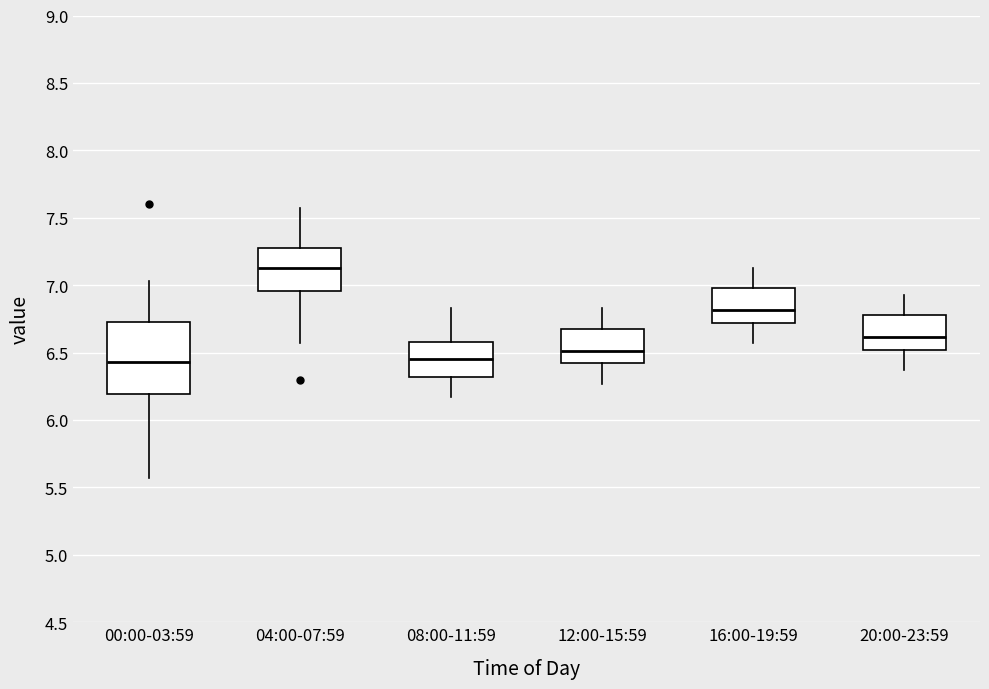

Which box is the tallest, from its lower edge to its upper edge?

00:00-03:59